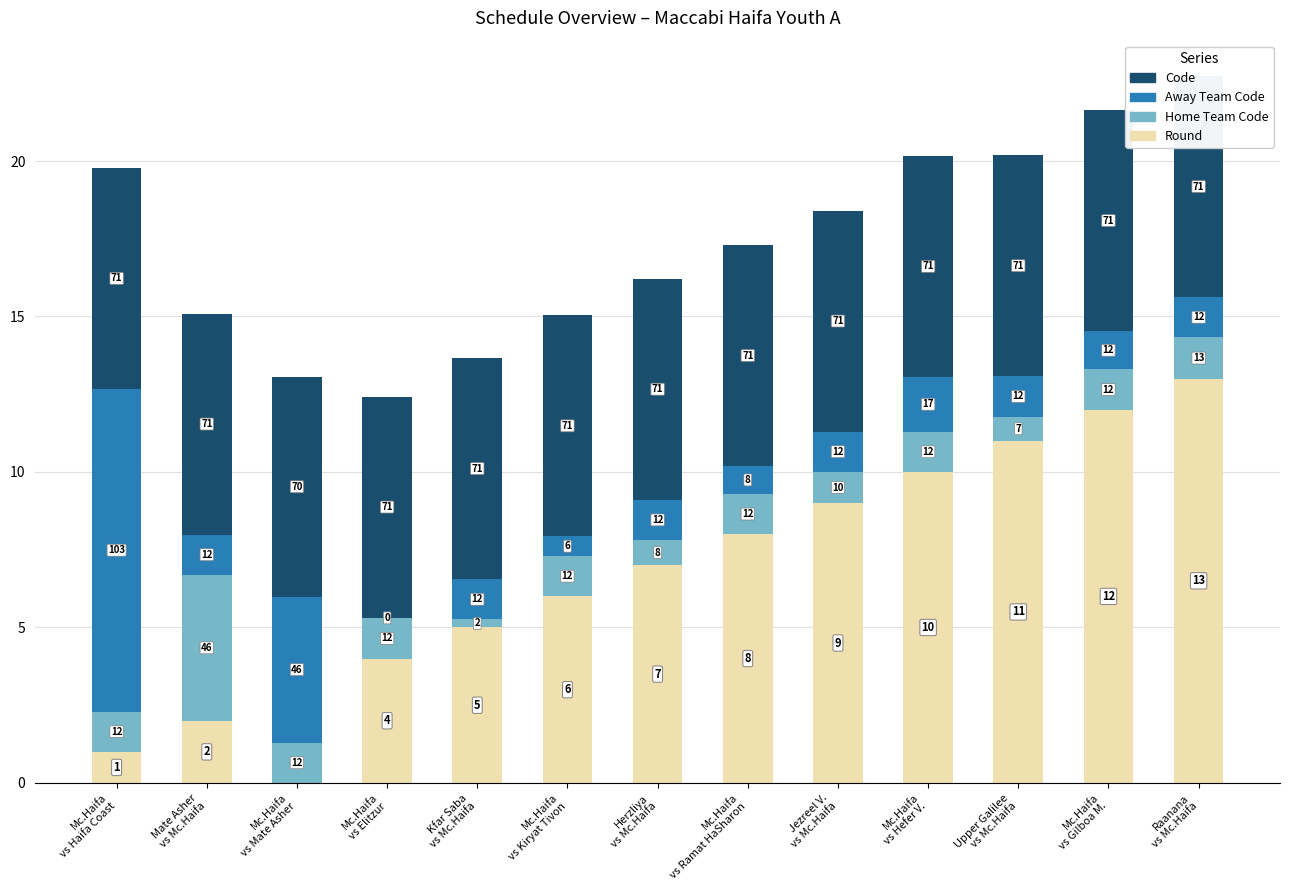

How many values in the Home Team Code series are below 1?

3